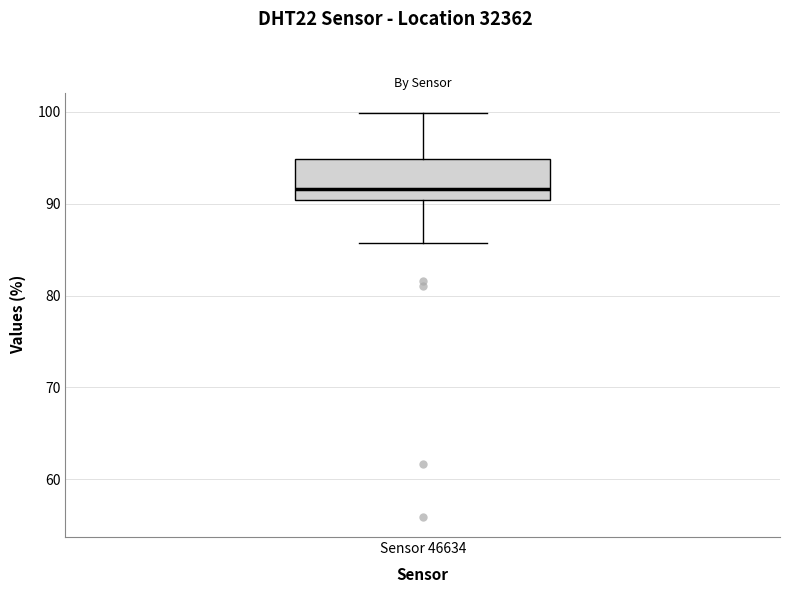

Transcribe this box plot: give where the median line is, the range the box spans, and where the two whiskers end, as read against the y-axis. The values are not printed on the chart, so give them approximately, as read against the axis.

median 92, box 90 to 95, whiskers 86 to 100